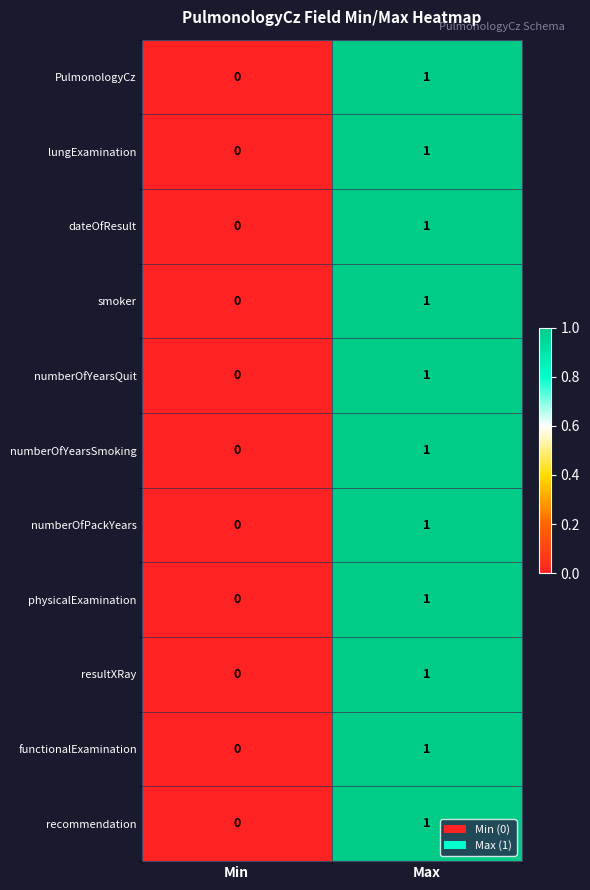

The numberOfYearsQuit series shows 0 at Min. True or false?

True